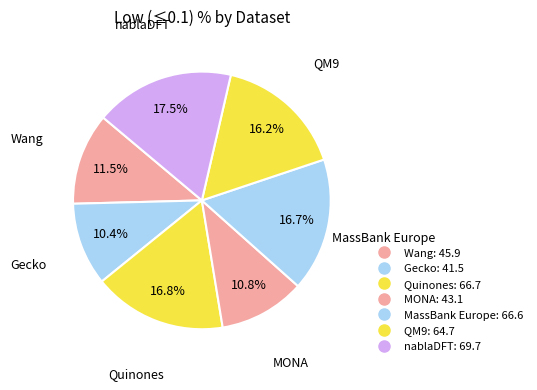

Which slice is the smallest?

Gecko